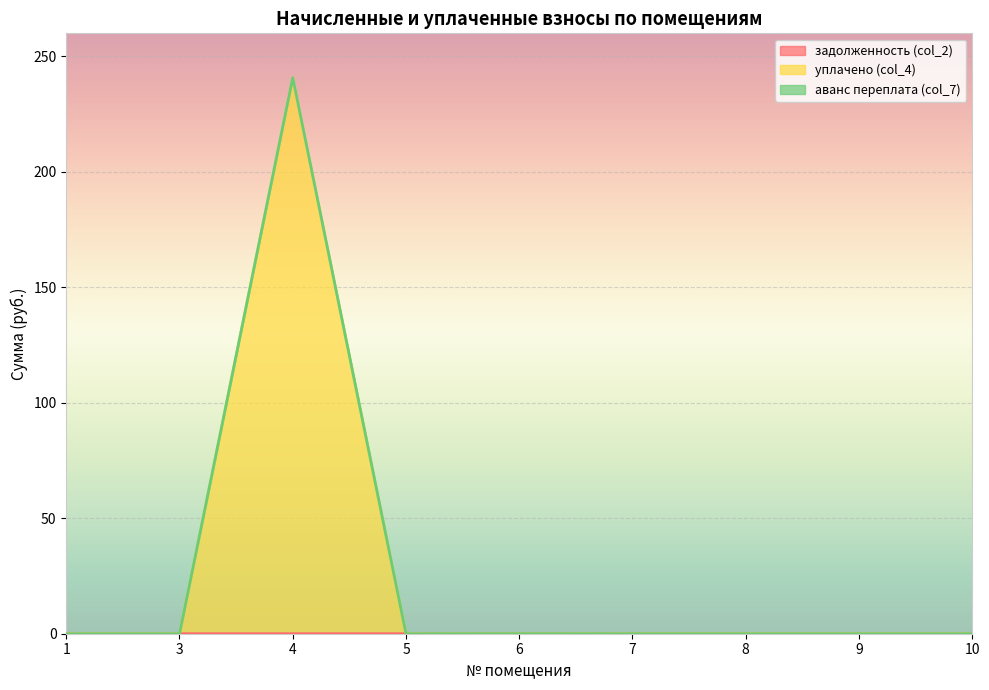

List the labels in order of задолженность (col_2) value, largest first.

6, 1, 3, 4, 5, 7, 8, 9, 10